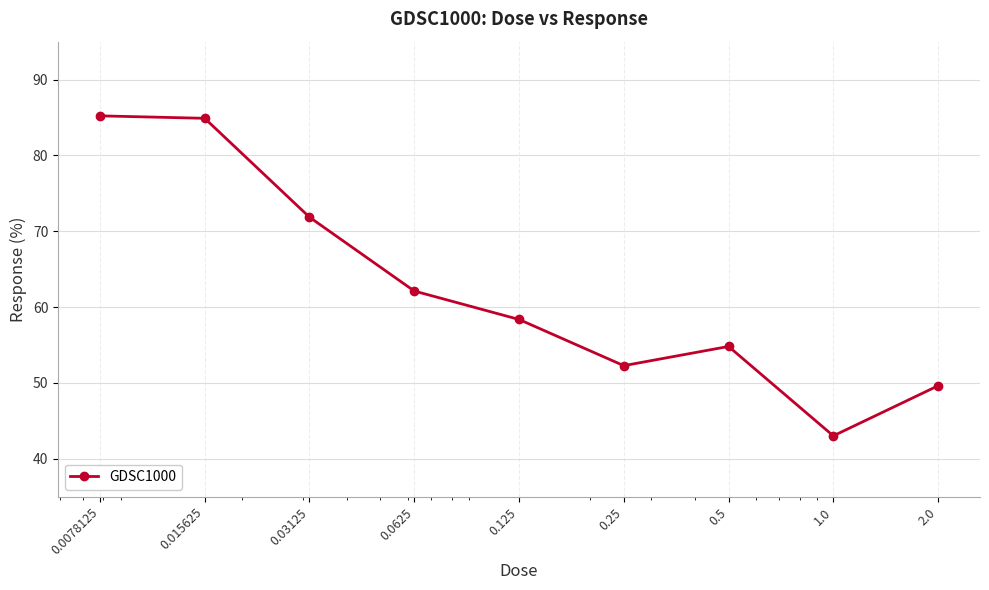

How many points are lower than both their immediate neighbors (excluding endpoints)?

2